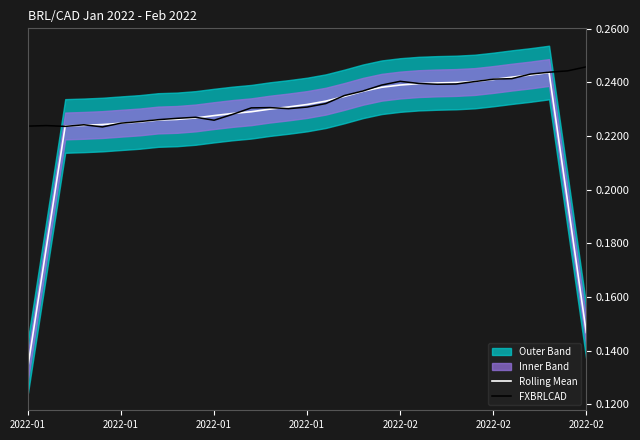

True or false: FXBRLCAD has a value of 0.2 at 2022-02.

True